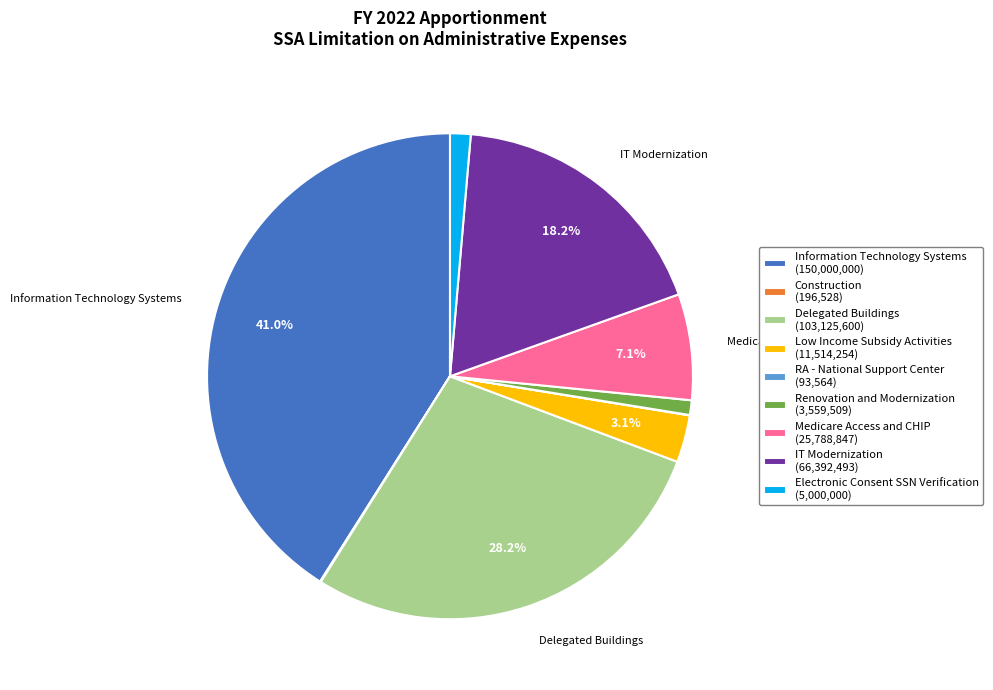

Is Low Income Subsidy Activities (11,514,254) the majority of the pie?

No